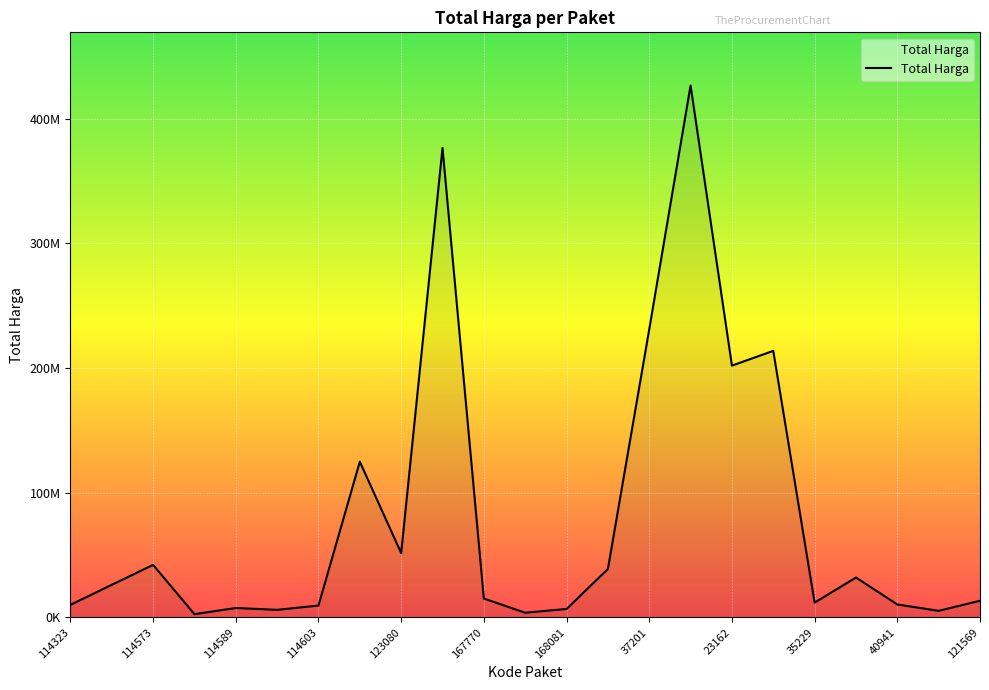

Does the chart display data point markers on the line(s)?

No